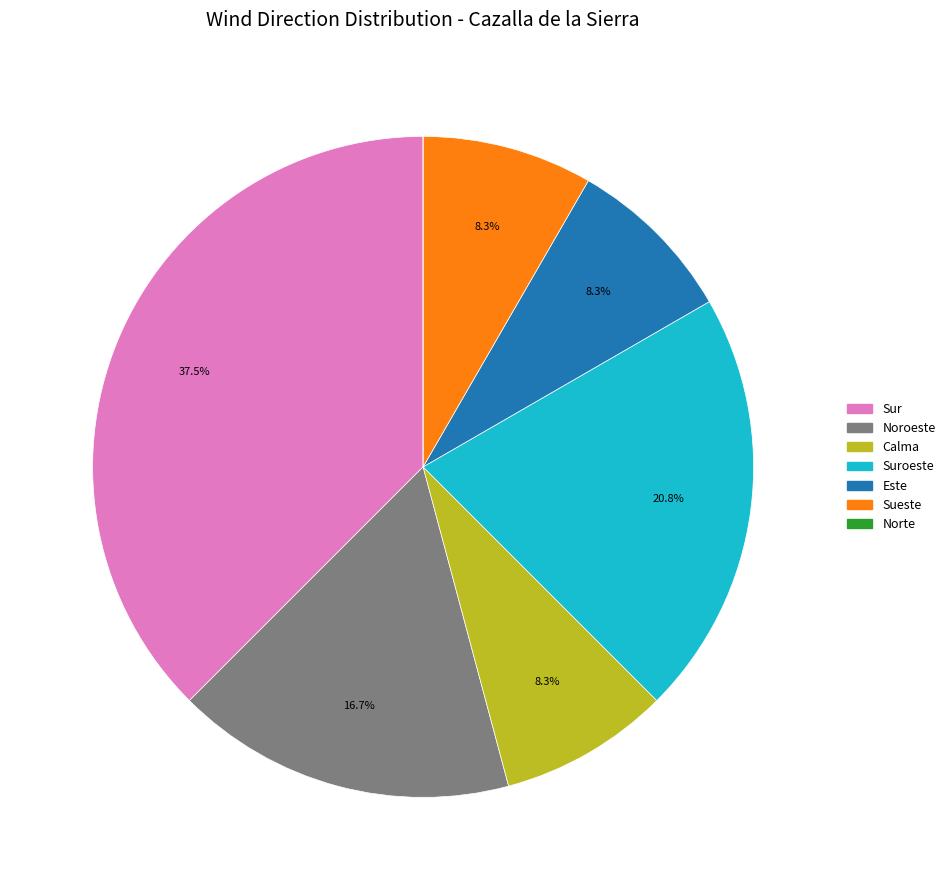

To the nearest percent, what is the average slice percentage?

14%